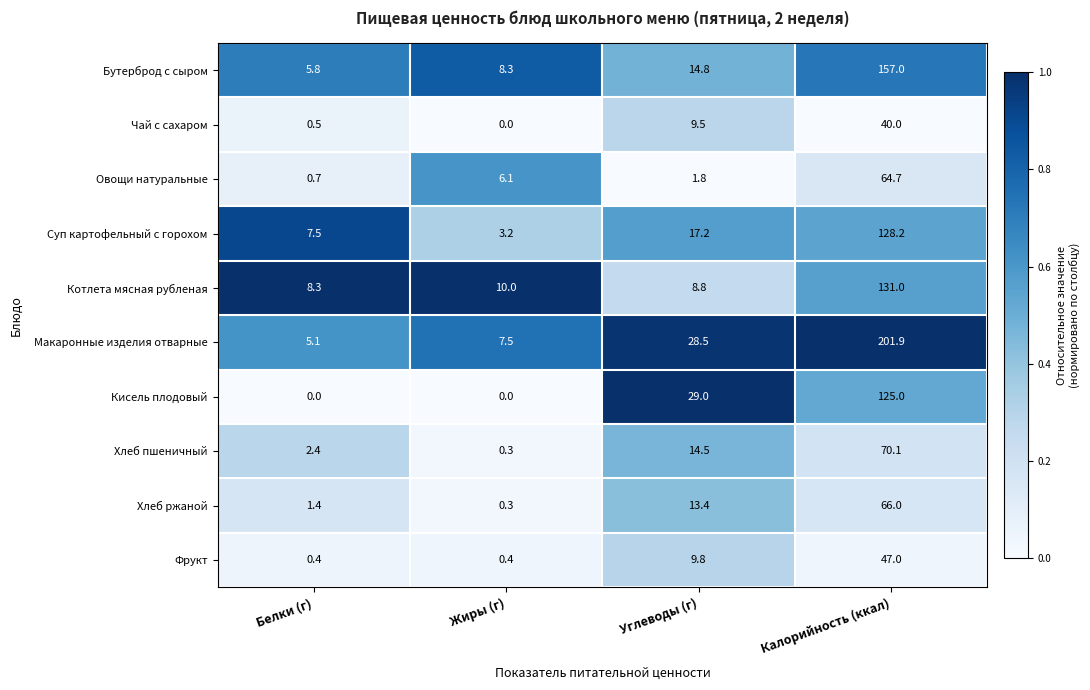

Which series has the largest range (max minus min)?

Макаронные изделия отварные